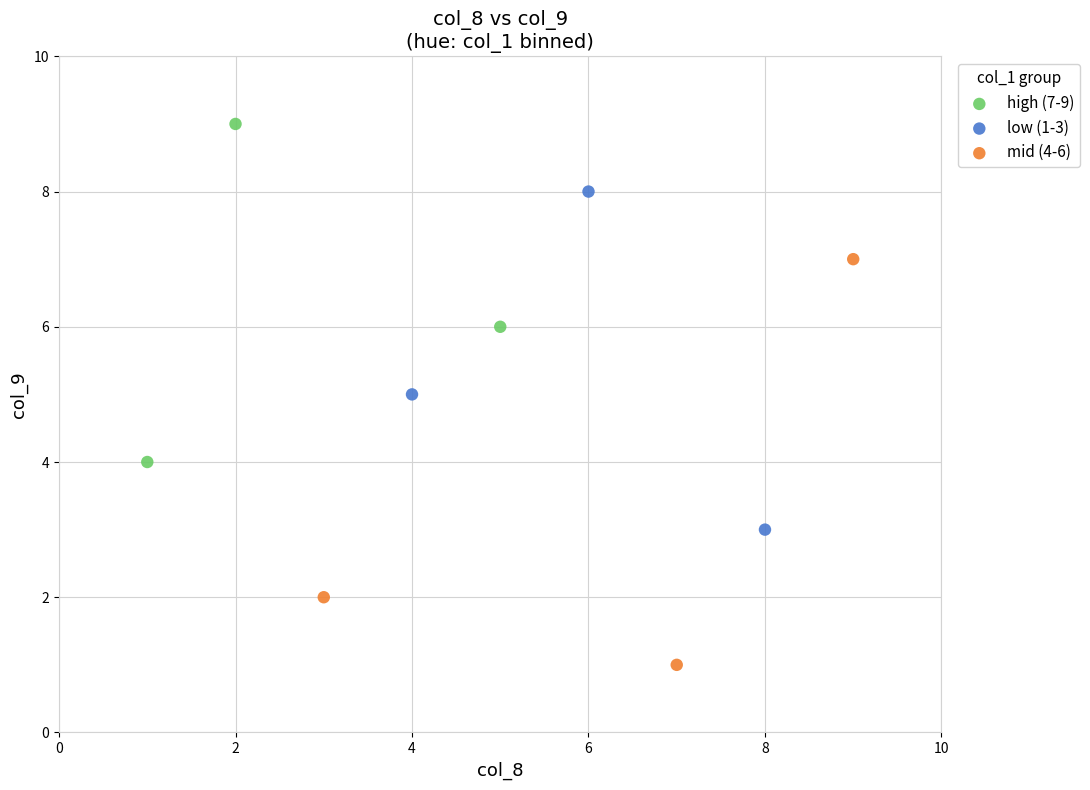

Which series has the widest spread of Y values?

mid (4-6)